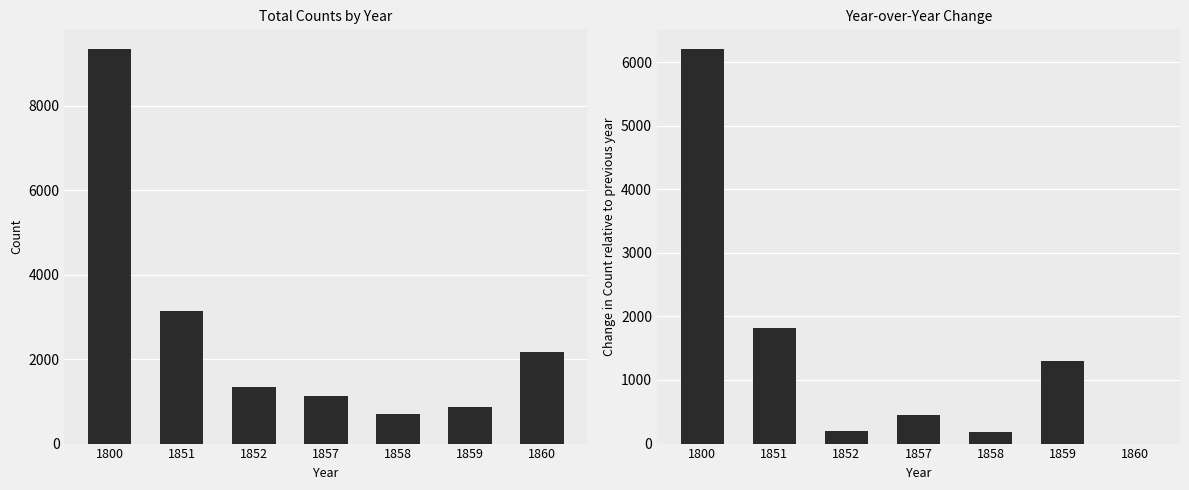

How many bars are there in total?

14